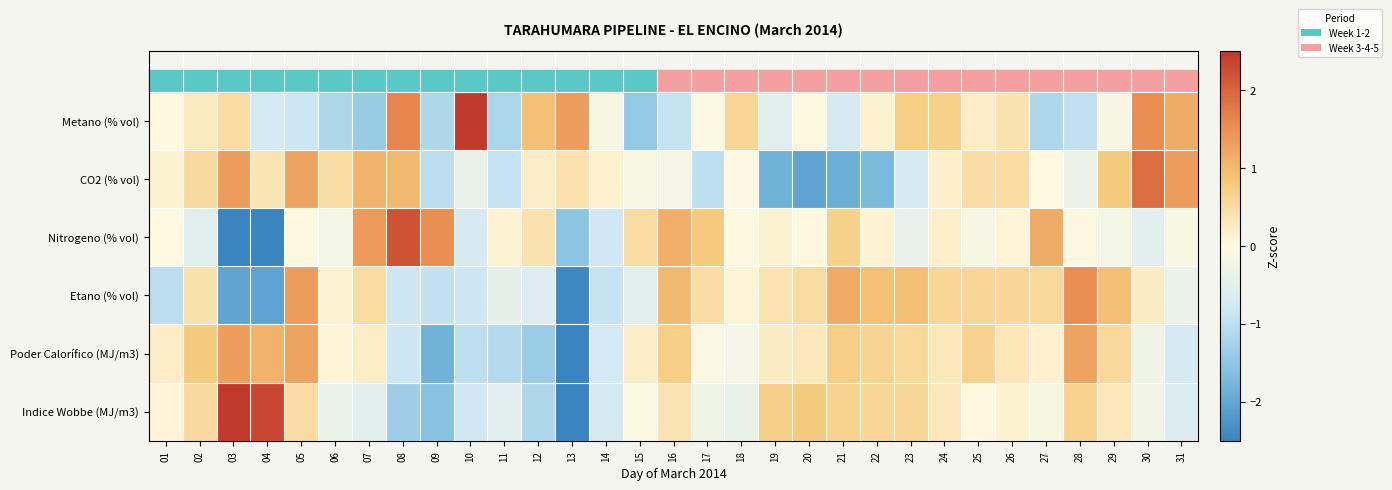

Rank the series at 03 from highest to lowest value.

Indice Wobbe (MJ/m3), CO2 (% vol), Poder Calorífico (MJ/m3), Metano (% vol), Etano (% vol), Nitrogeno (% vol)